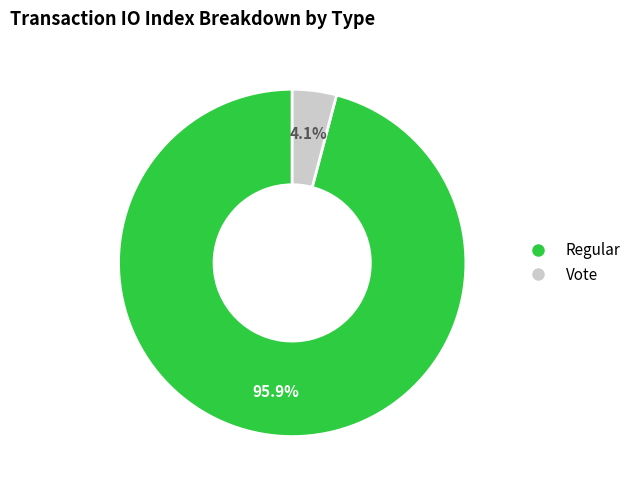

Does any single category account for the majority?

Yes